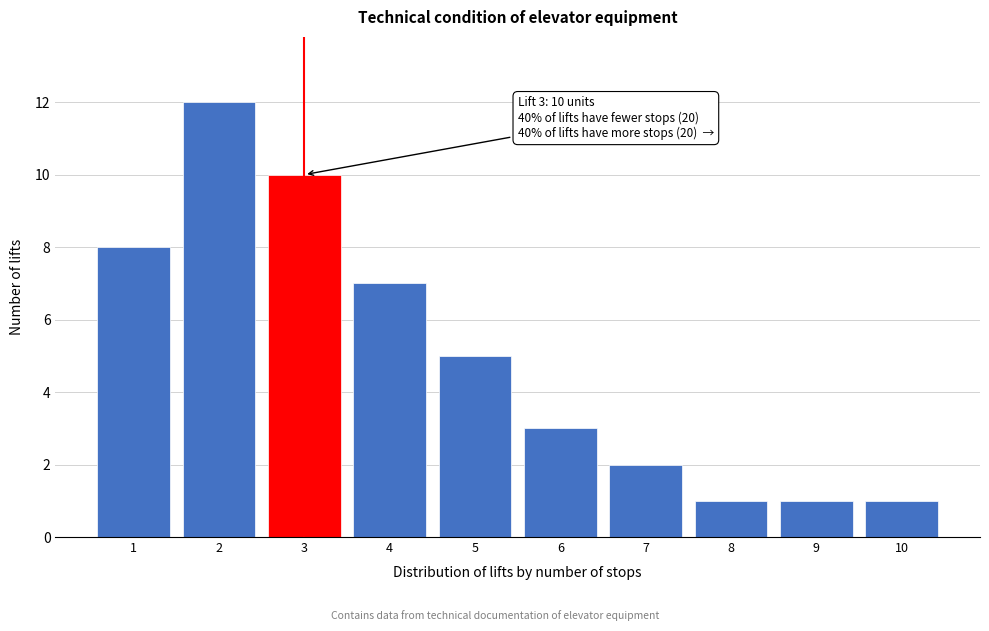

Reading left to right, transcribe all the data shown in this chart.

8	12	10	7	5	3	2	1	1	1